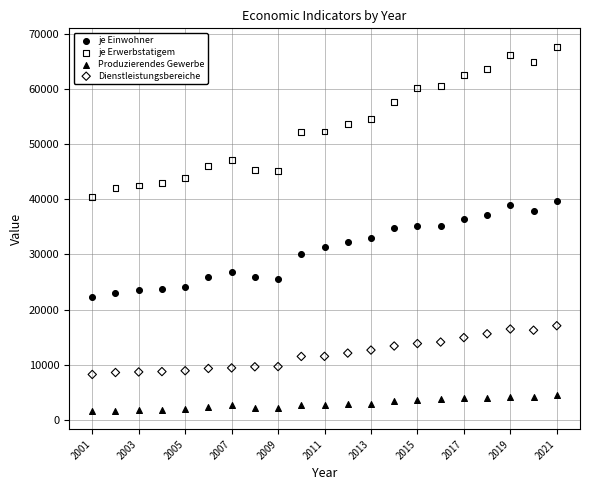

Which series contains the highest Y value?

je Erwerbstatigem